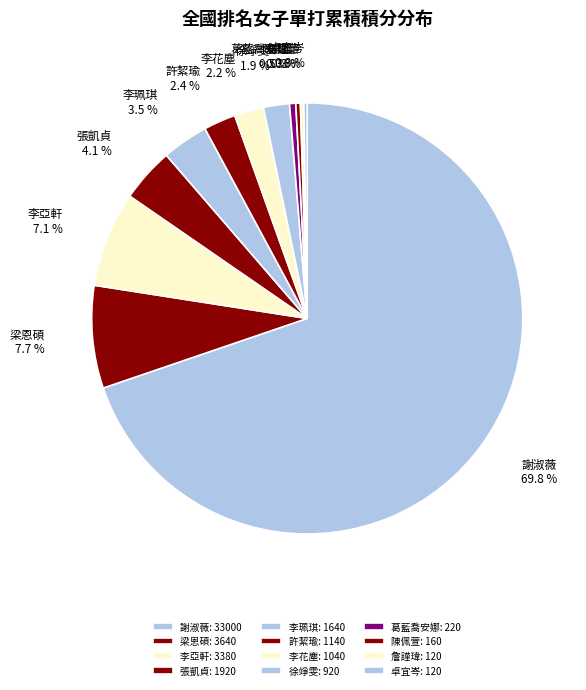

Is there any slice that represents more than half of the pie?

Yes